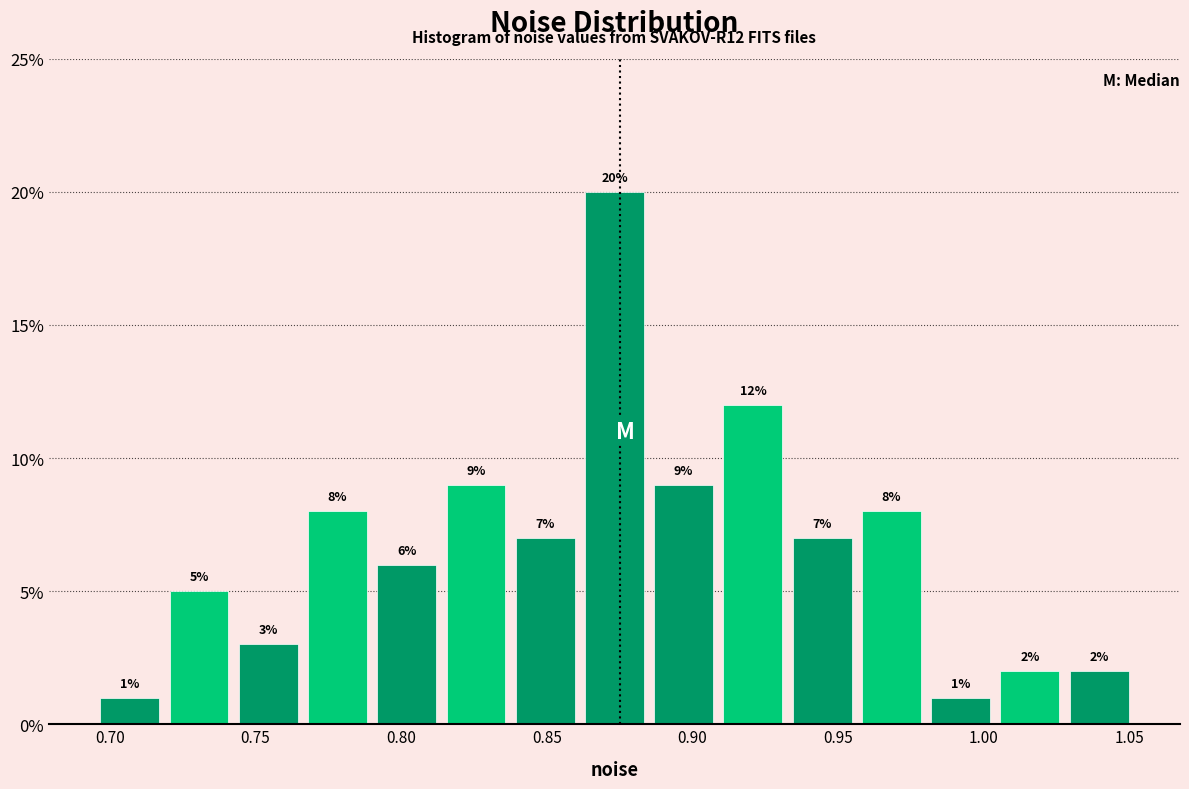

Which range on the x-axis has the tallest bar?

0.860 to 0.885